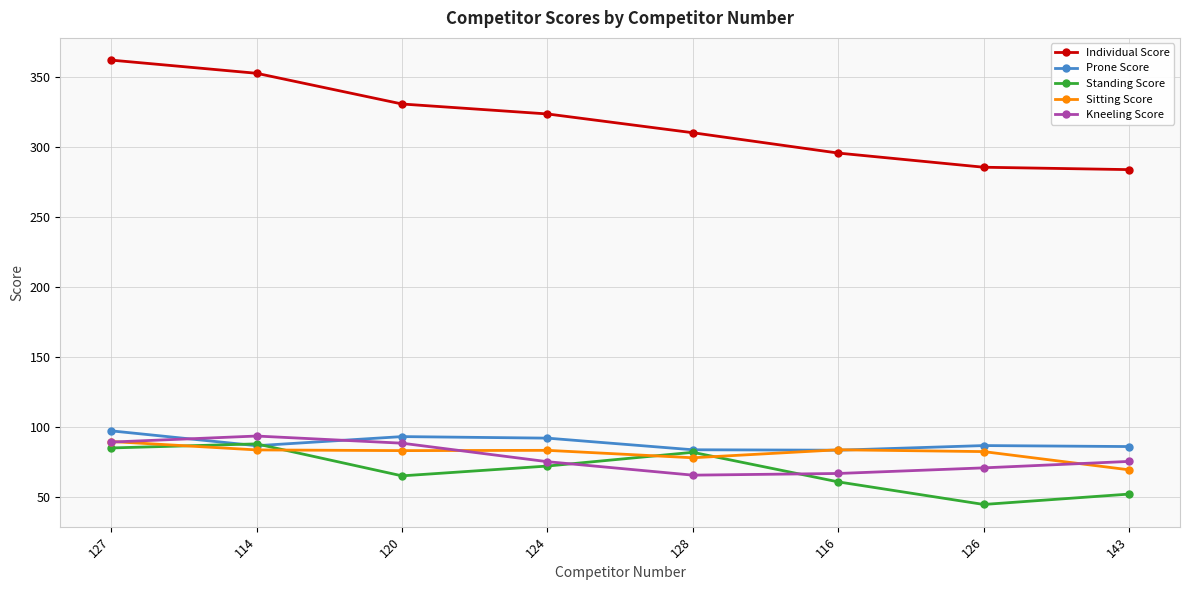

What are all the series names shown in the legend?

Individual Score, Prone Score, Standing Score, Sitting Score, Kneeling Score